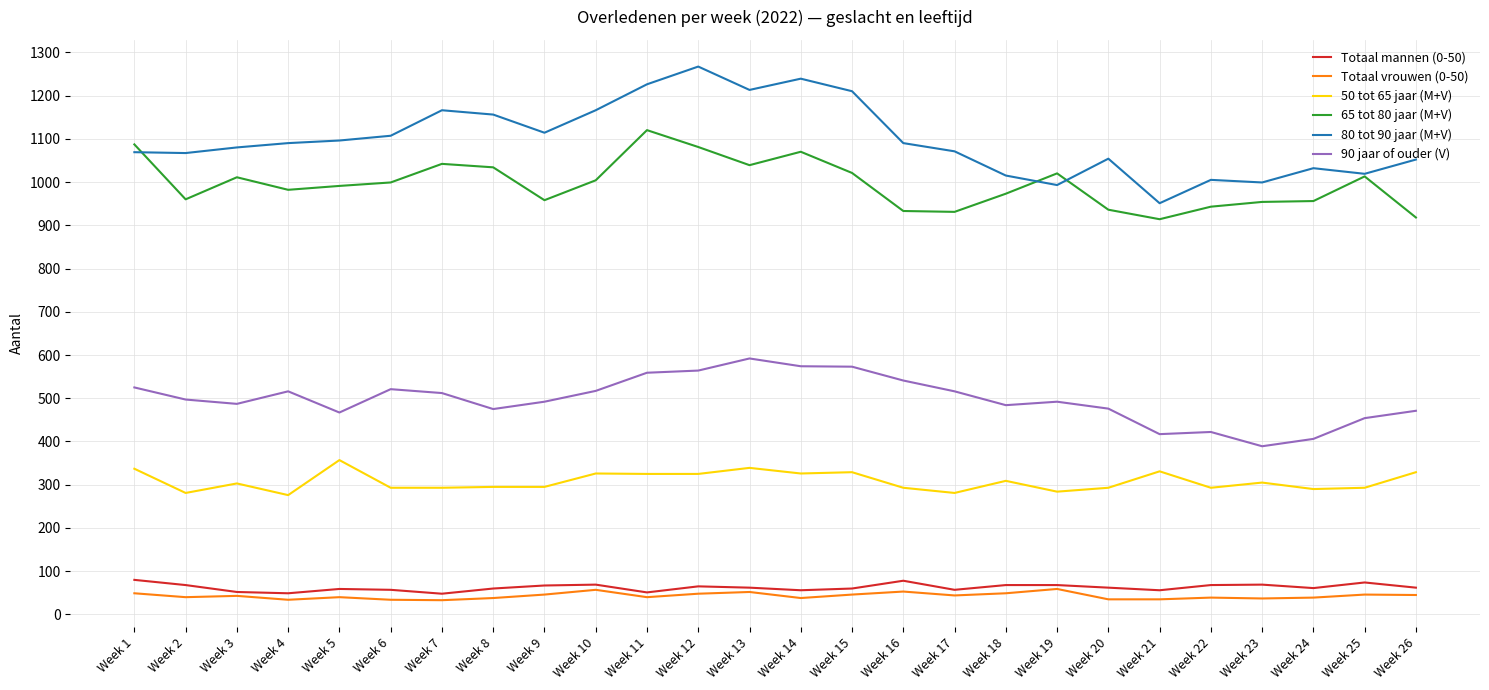

True or false: 90 jaar of ouder (V) and Totaal mannen (0-50) intersect in this chart.

False